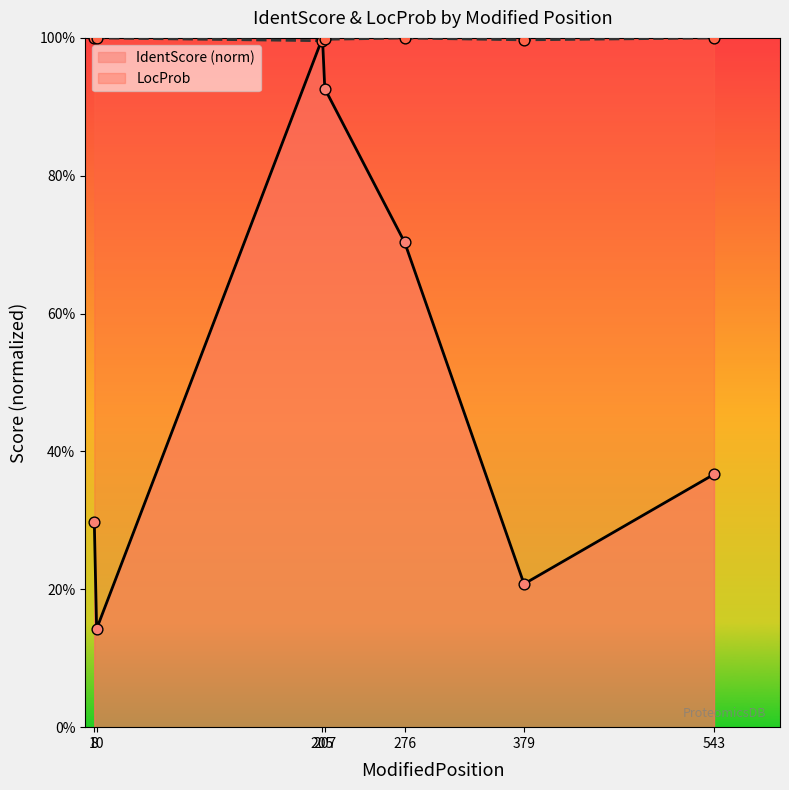

Is the value of IdentScore at 10 greater than the value of LocProb at 205?

No